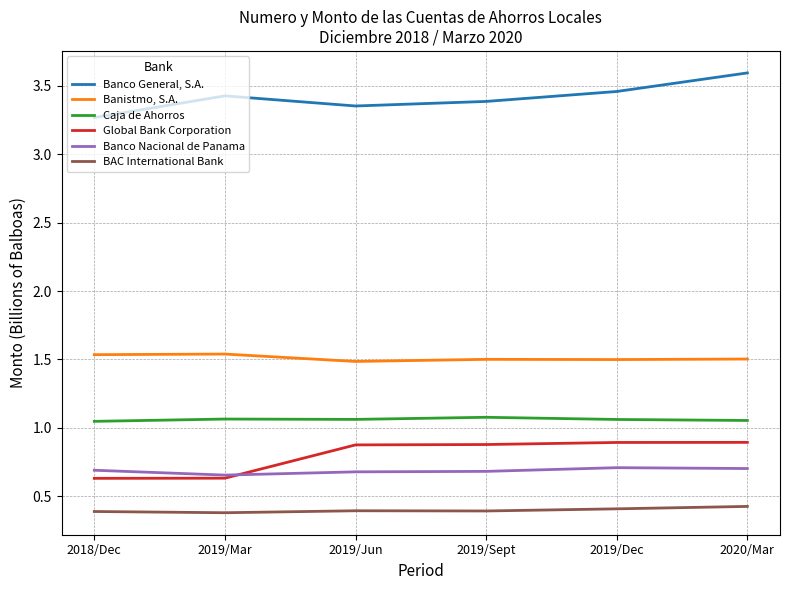

How many distinct data groups are displayed?

6